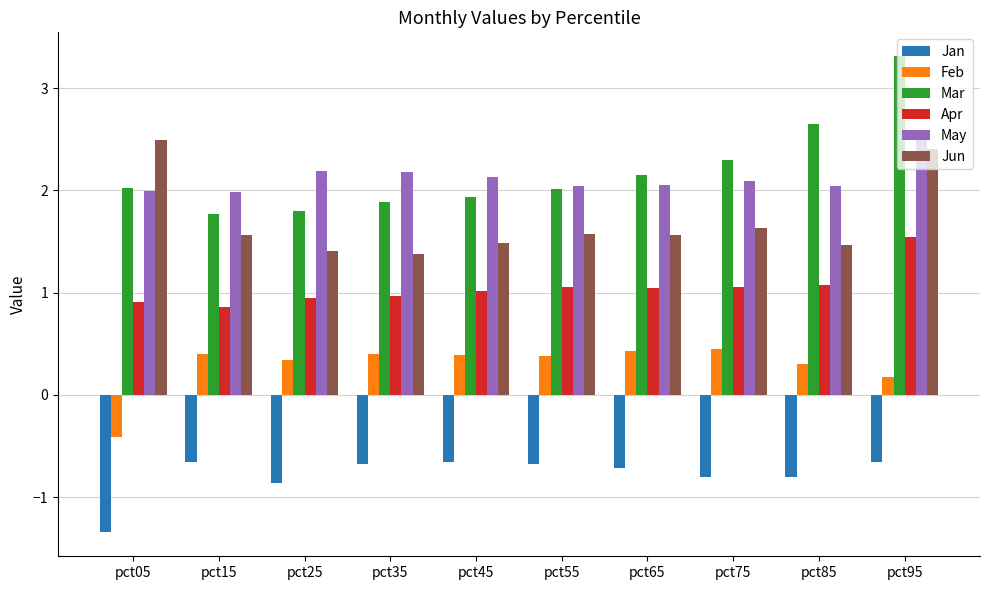

How many data points does each series have?

10